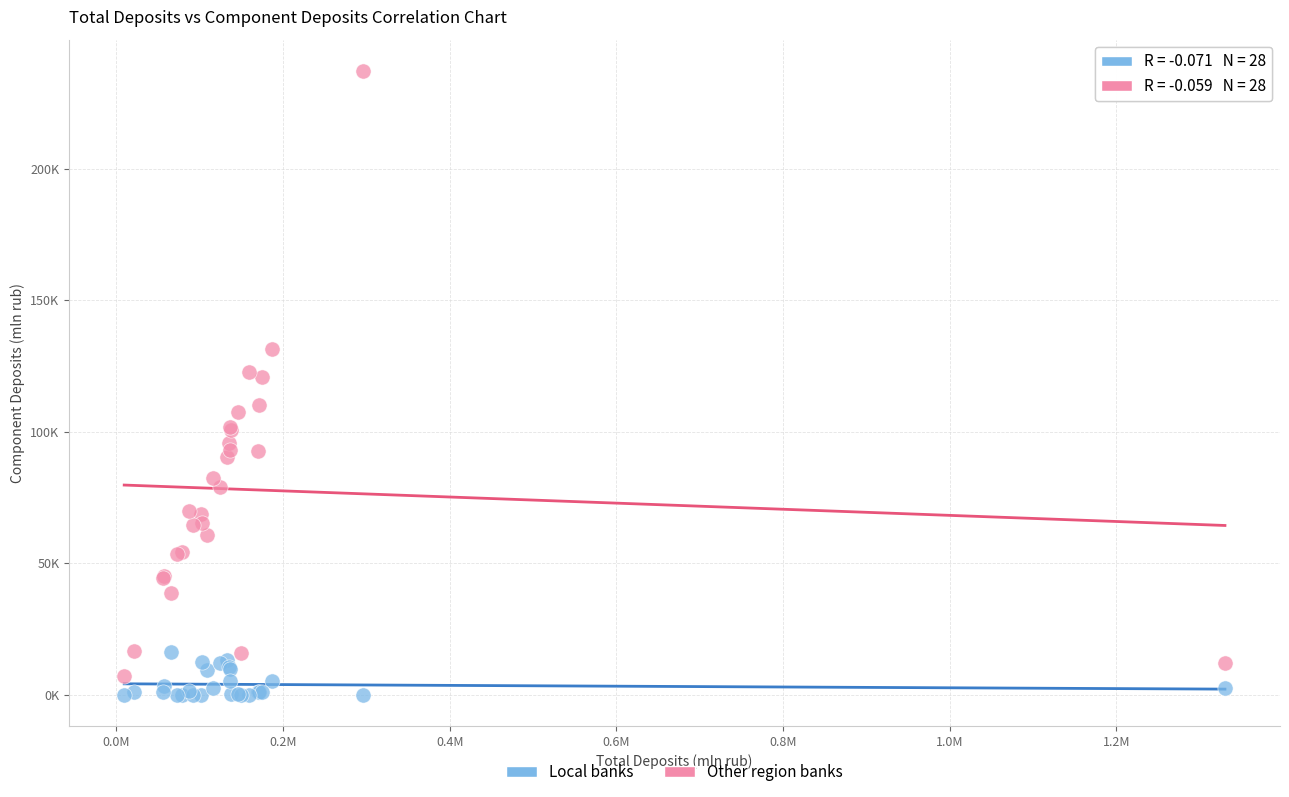

Which series contains the highest Y value?

Other region banks